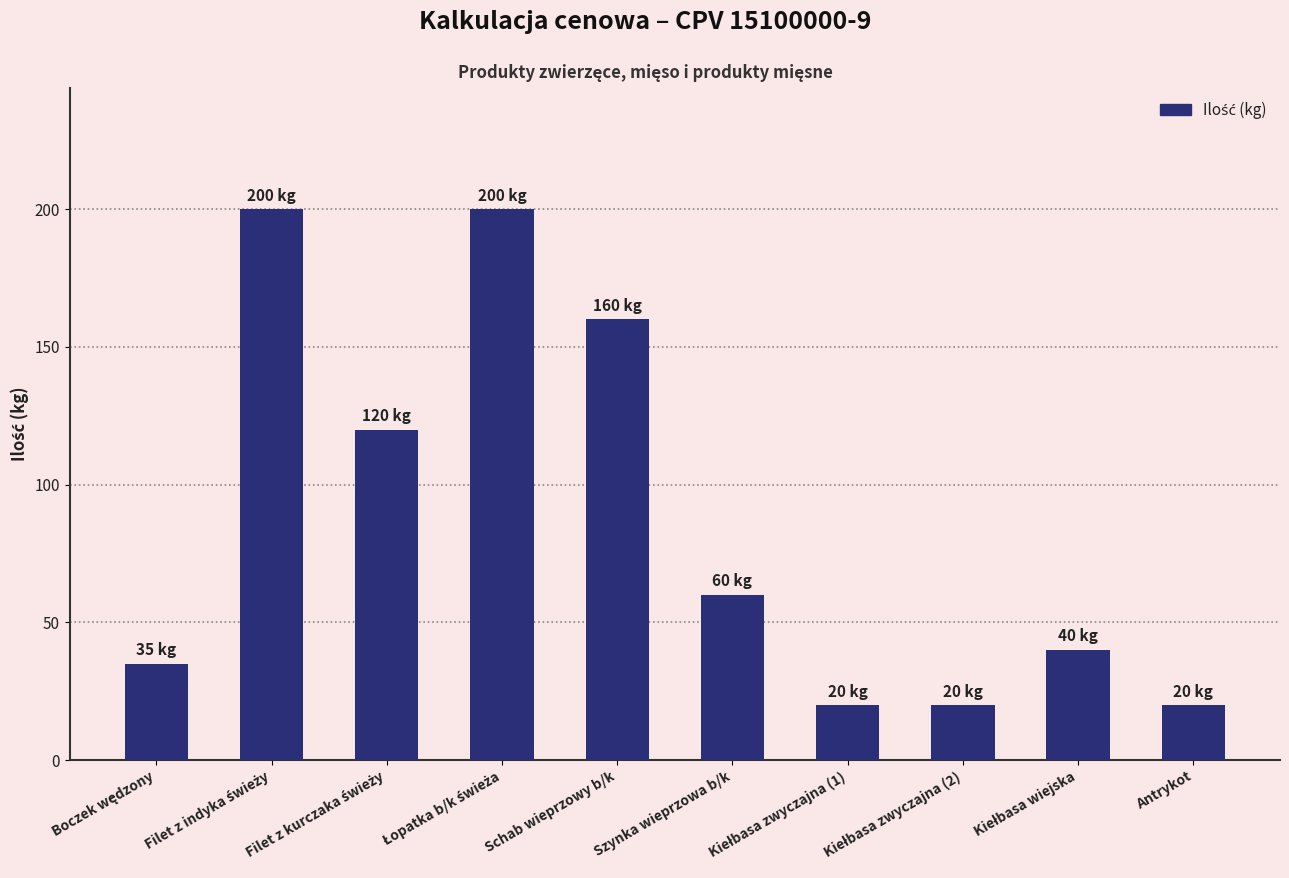

Are the bars grouped side by side (vs. stacked)?

No